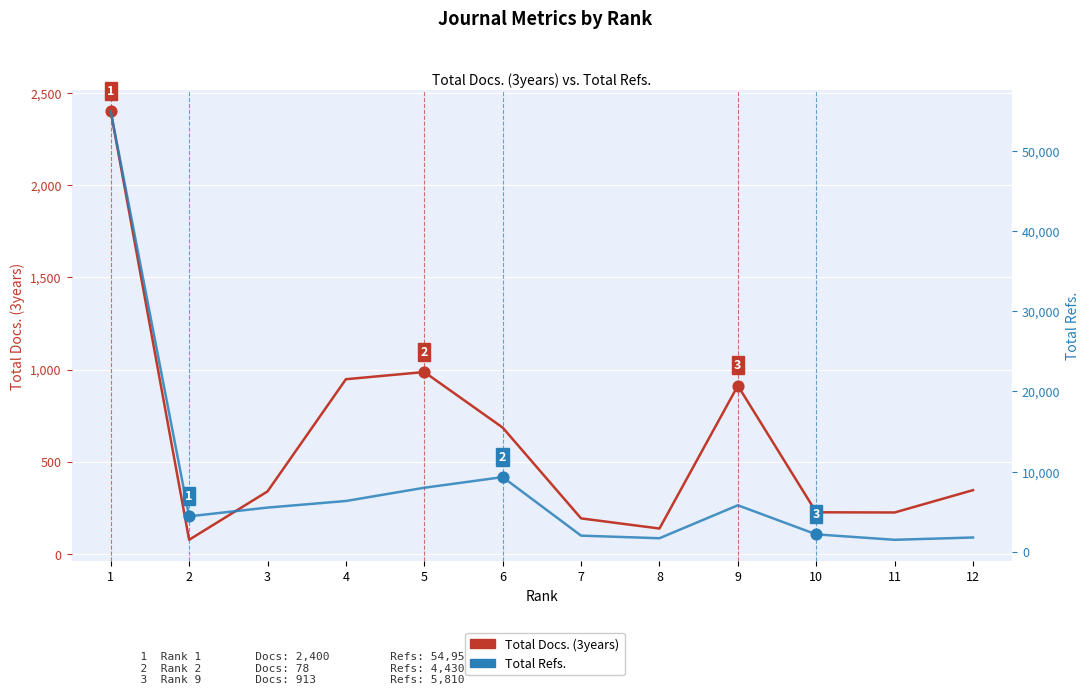

Which series has the largest total across all categories?

Total Refs.